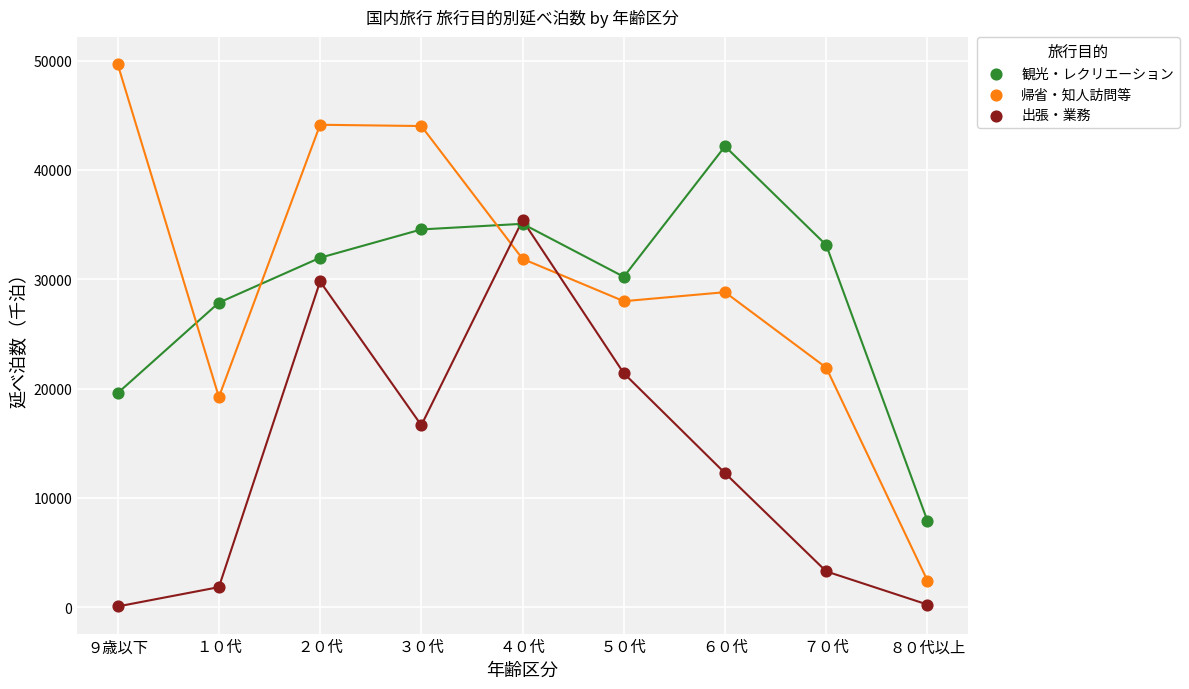

Which series contains the highest Y value?

帰省・知人訪問等